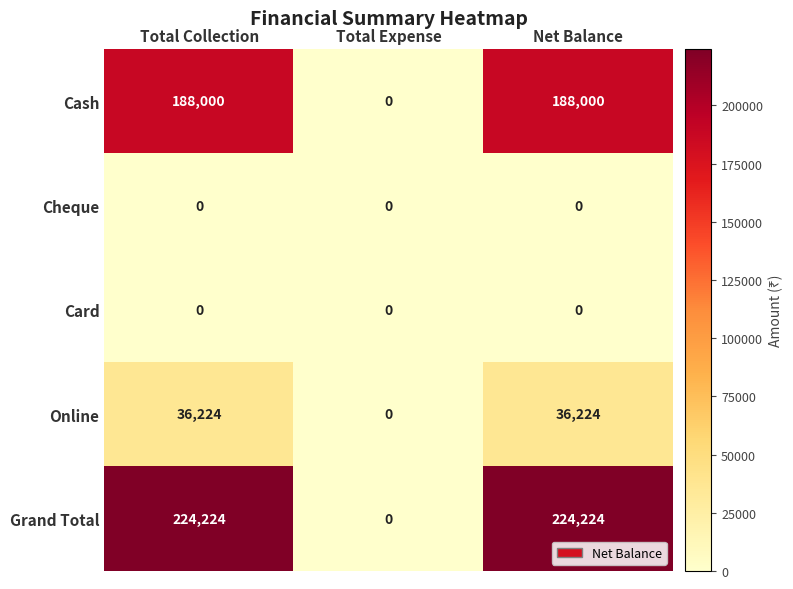

Is the value of Card at Total Collection greater than the value of Cash at Total Collection?

No